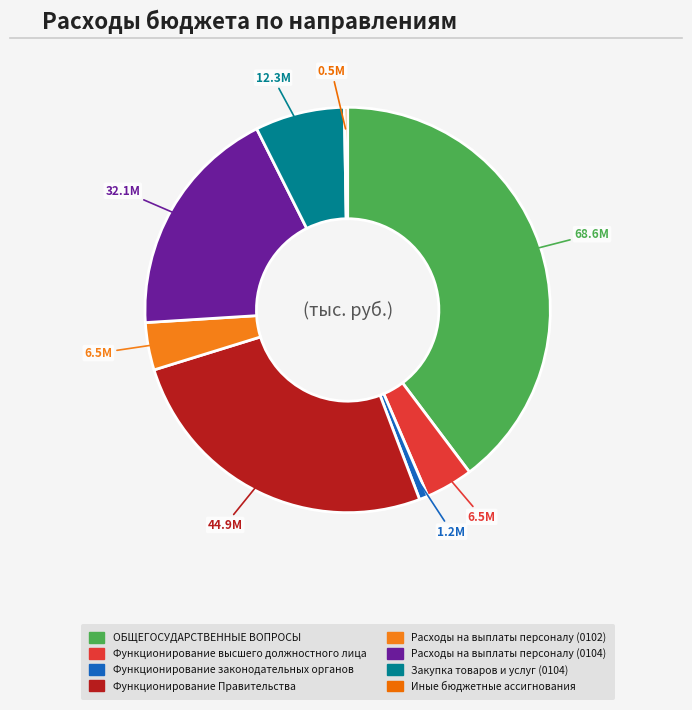

Does Расходы на выплаты персоналу (0104) account for over 50% of the chart?

No